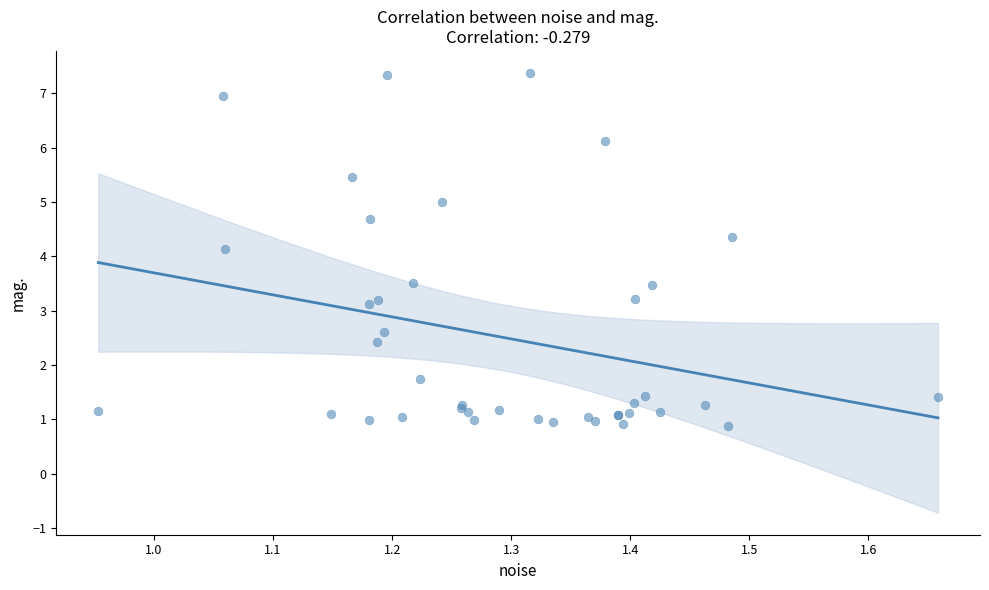

What Y value in the scatter plot is closest to 4?

4.1